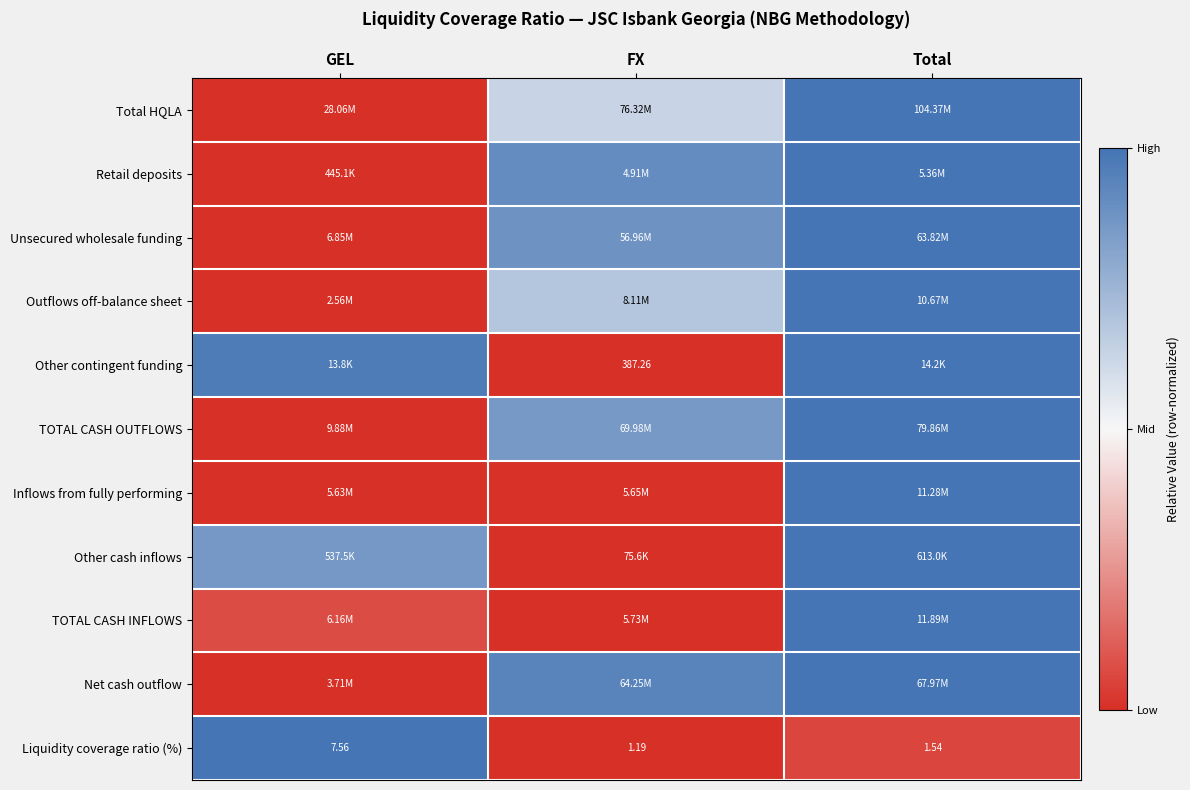

Where is Liquidity coverage ratio (%) nearest to the value 4?

Total